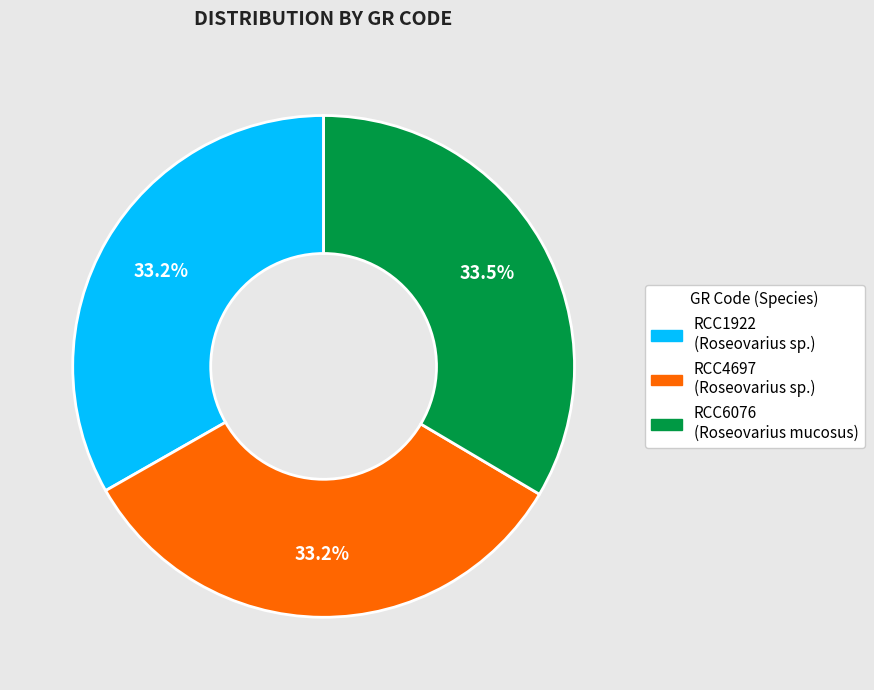

How many slices are in this pie chart?

3